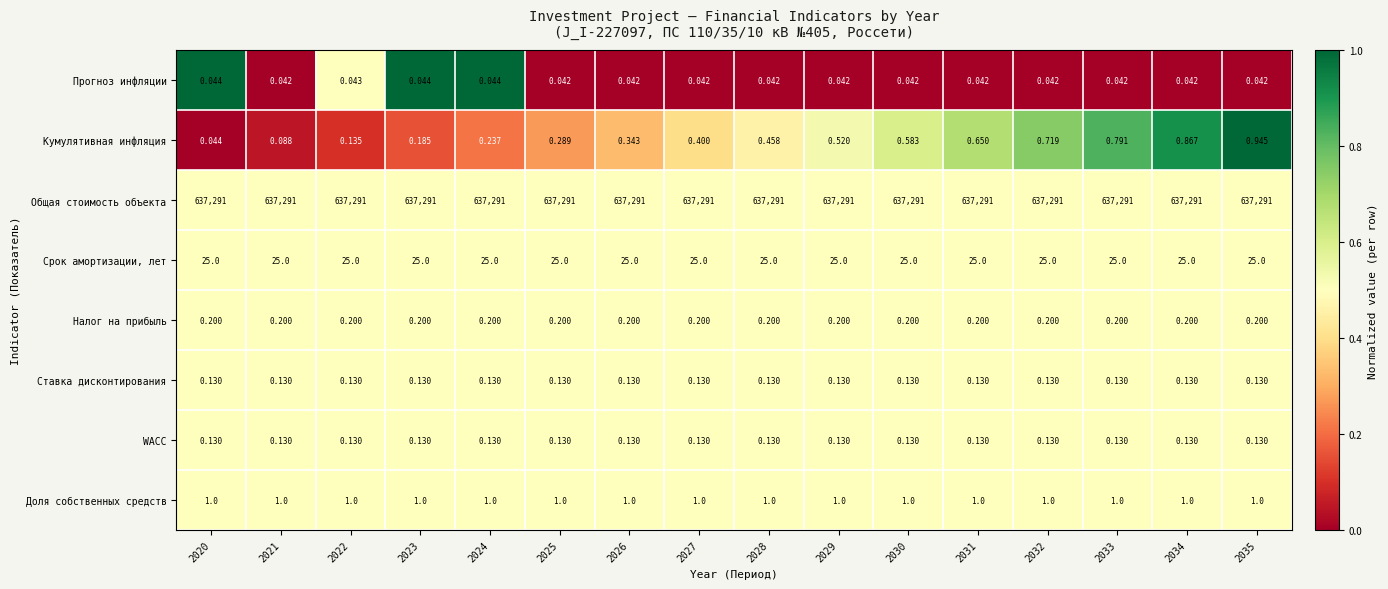

What is the total value across all series at 2025?

637317.8